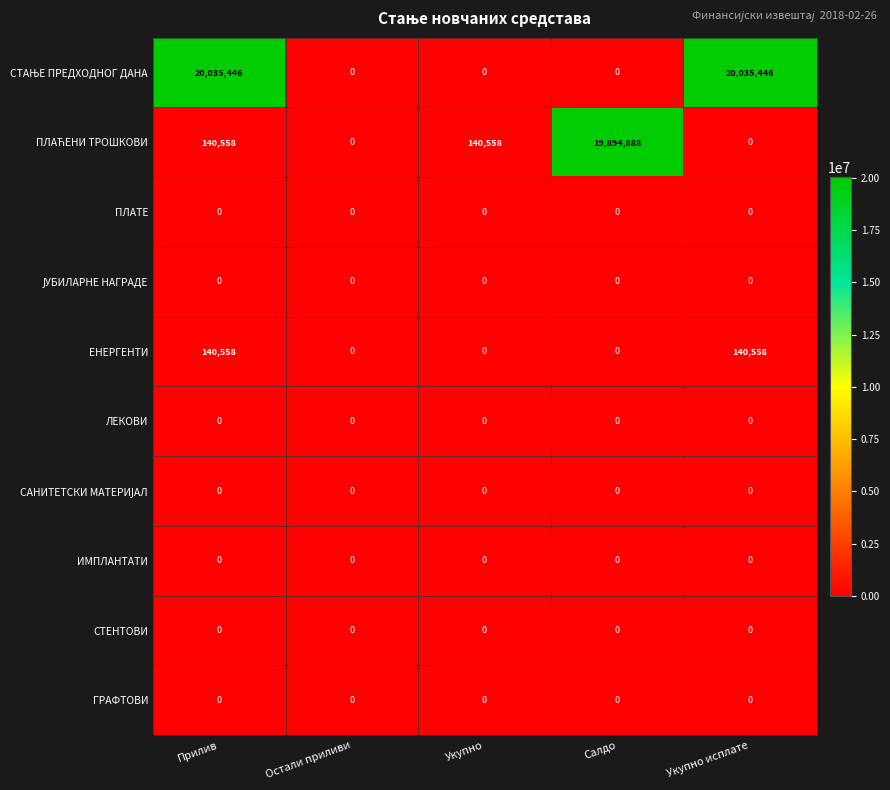

The value of ГРАФТОВИ at Остали приливи is 0. True or false?

True